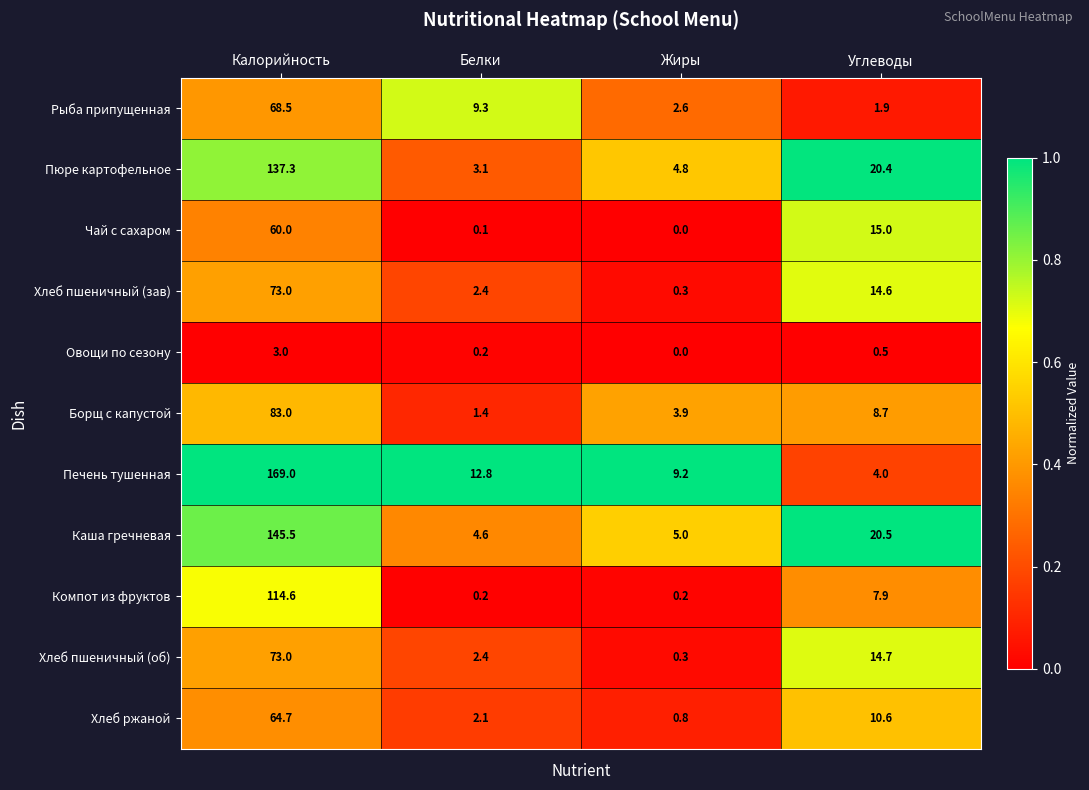

Count the number of data series in this chart.

11